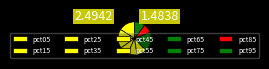

Is there a majority slice in this chart?

No